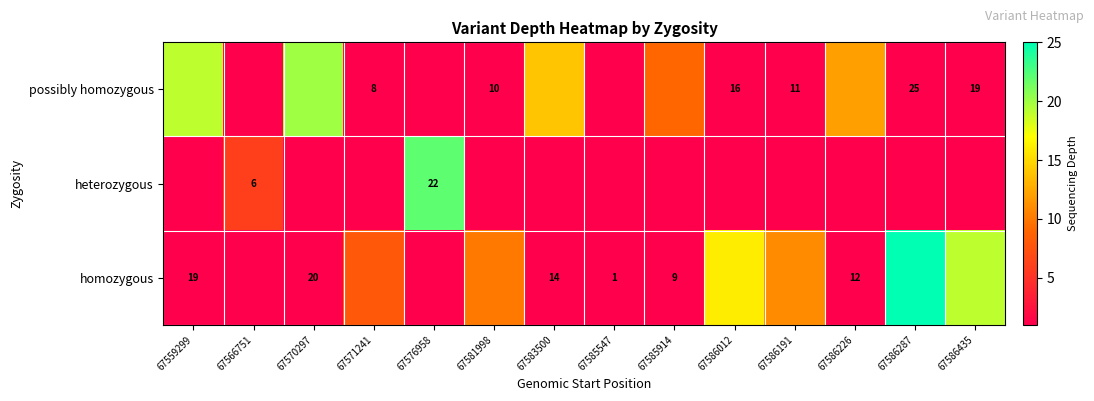

List the labels in order of homozygous value, smallest first.

67559299, 67566751, 67570297, 67576958, 67583500, 67585547, 67585914, 67586226, 67571241, 67581998, 67586191, 67586012, 67586435, 67586287